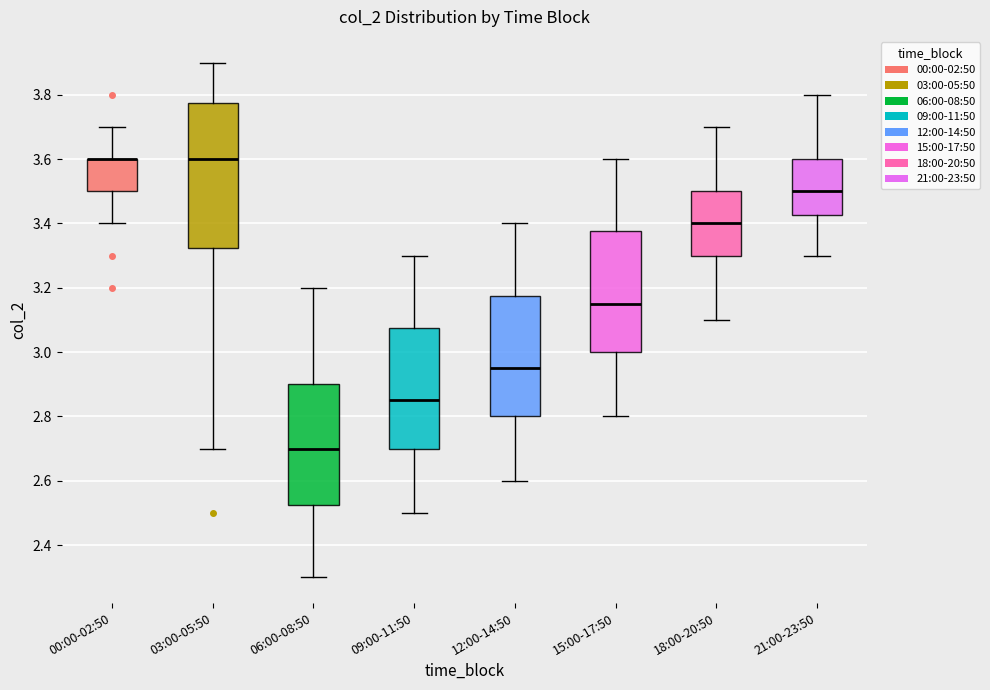

Where does the lower whisker of the box for 21:00-23:50 end on the y-axis? The values are not printed on the chart, so give them approximately, as read against the axis.

3.30